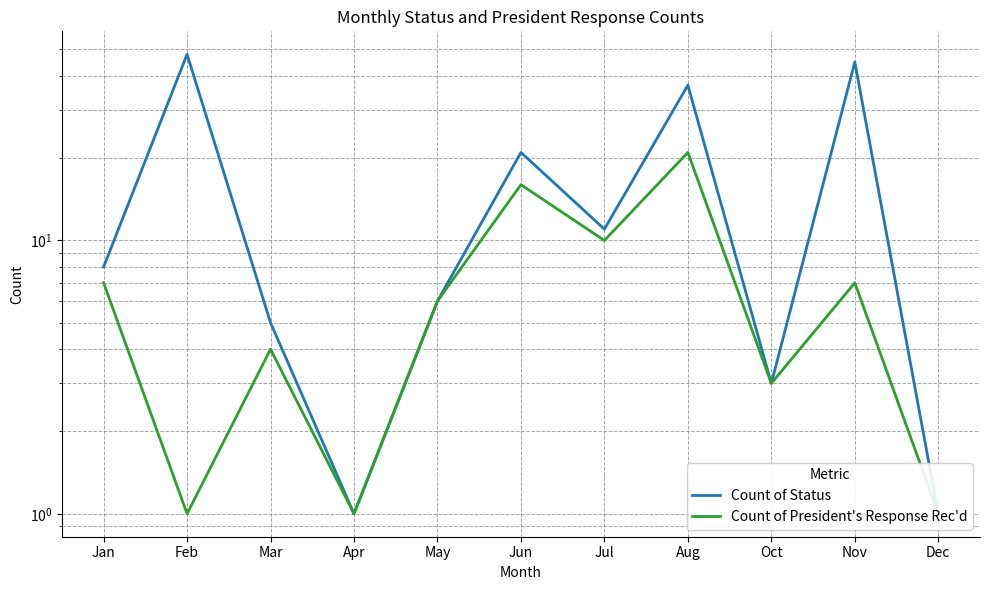

What is the total value across all series at Feb?

49